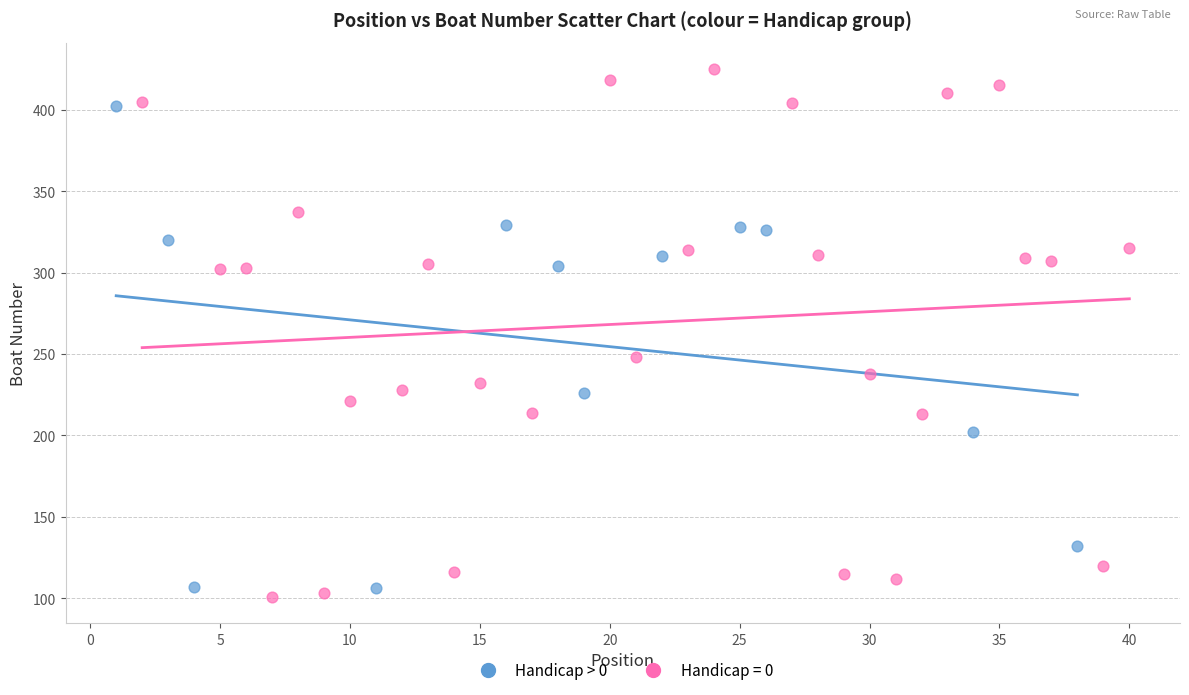

Which series has the largest Y range (max minus min)?

Handicap = 0